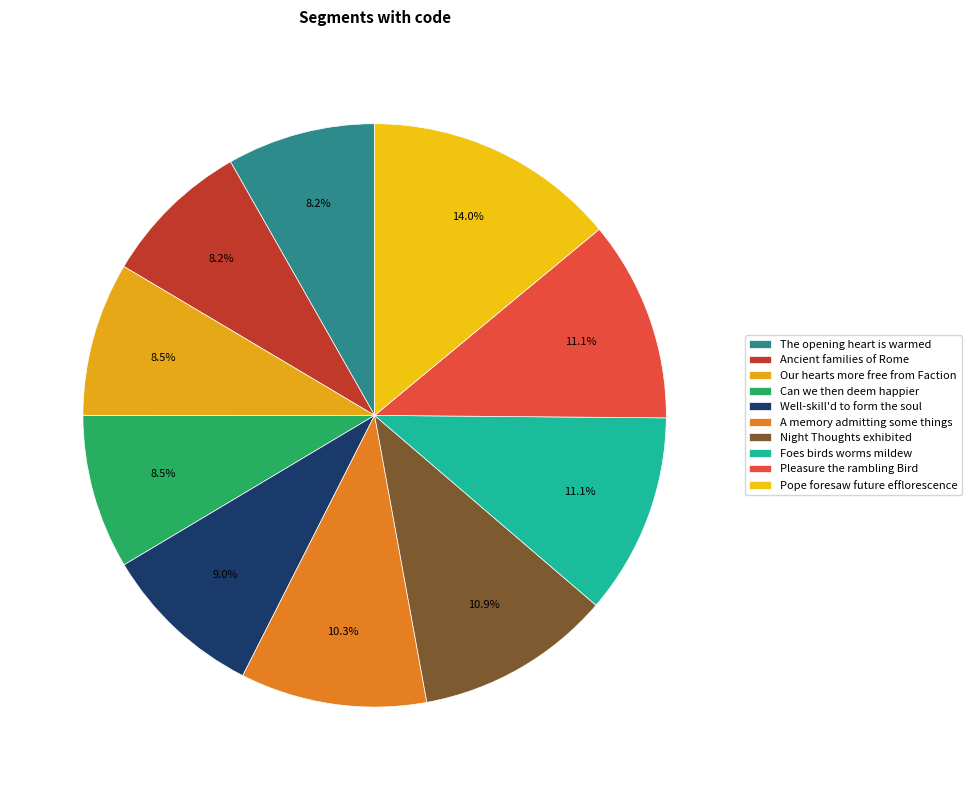

Is Night Thoughts exhibited the majority of the pie?

No